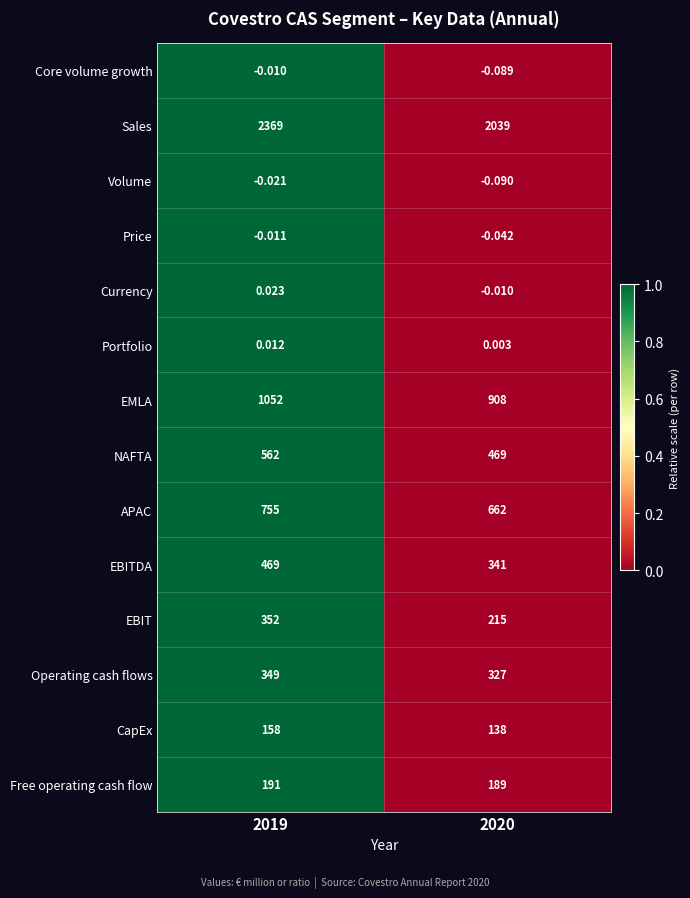

Rank the series at 2020 from lowest to highest value.

Volume, Core volume growth, Price, Currency, Portfolio, CapEx, Free operating cash flow, EBIT, Operating cash flows, EBITDA, NAFTA, APAC, EMLA, Sales